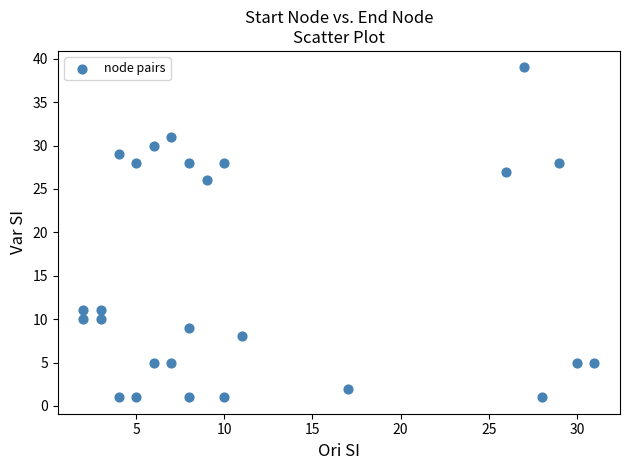

What Y value in the scatter plot is closest to 20?

26